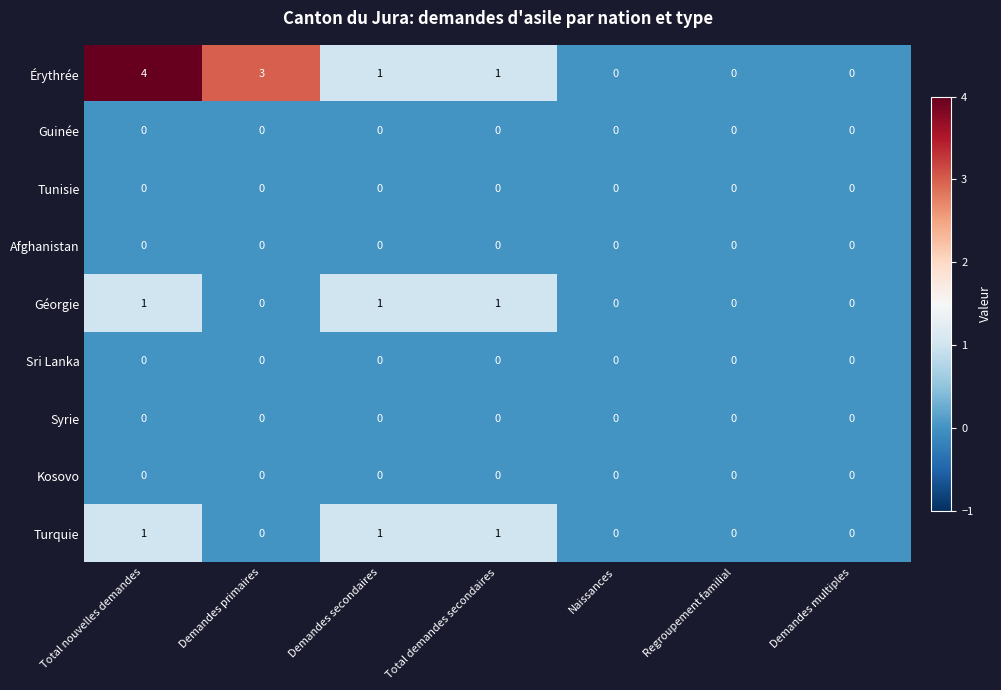

Between Demandes primaires and Demandes secondaires, which series saw the biggest shift?

Érythrée